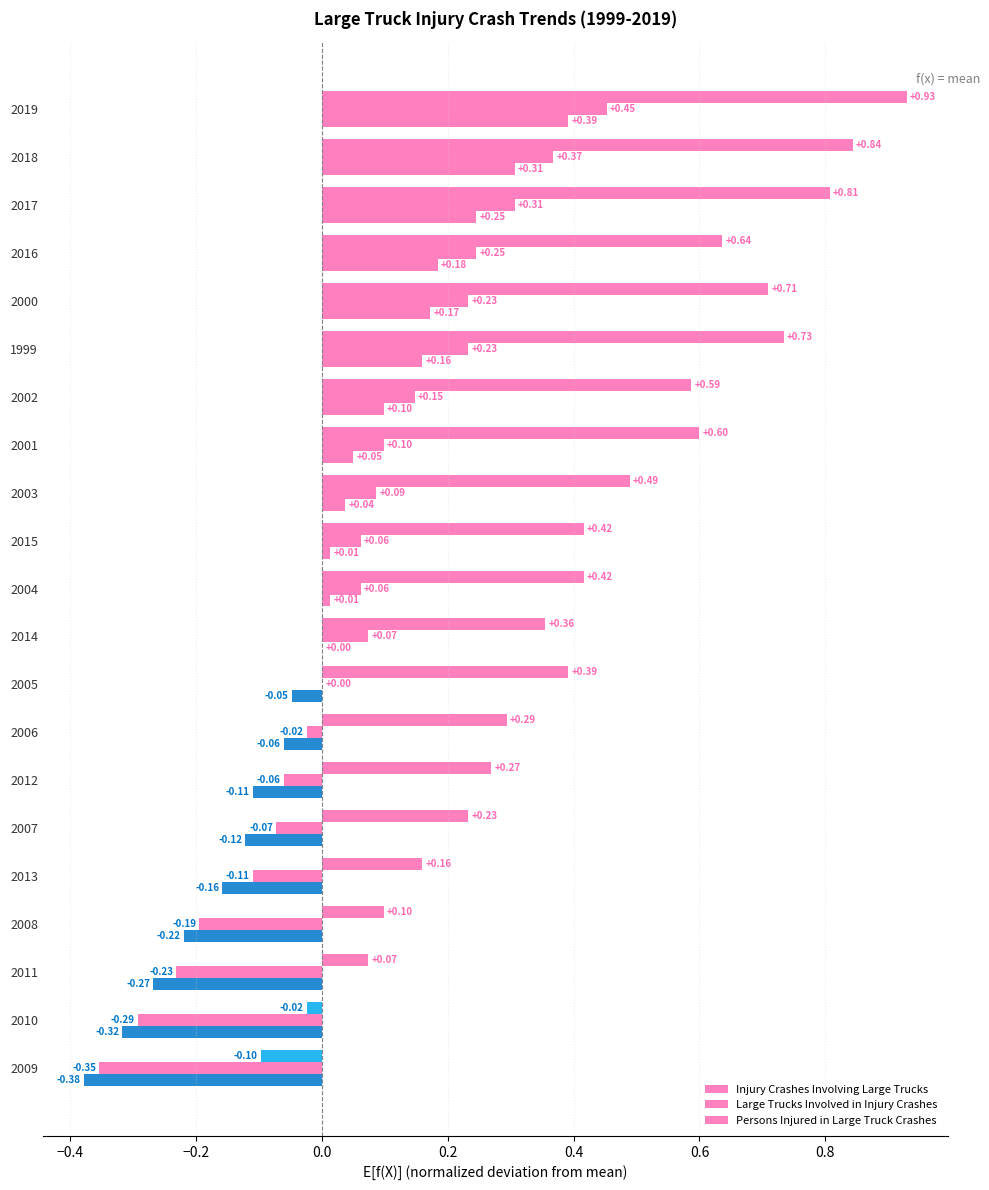

How many distinct data groups are displayed?

3